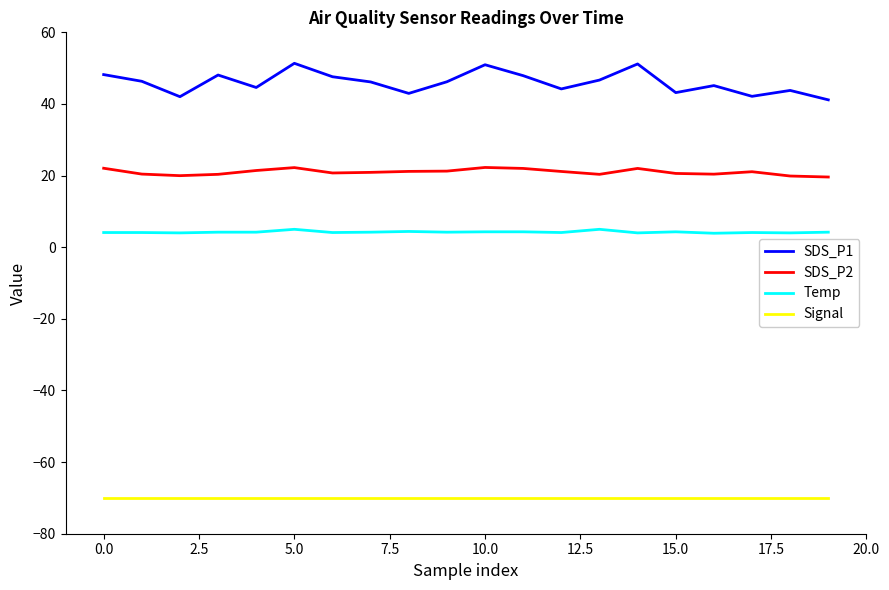

True or false: SDS_P2 and Temp cross at least once.

False